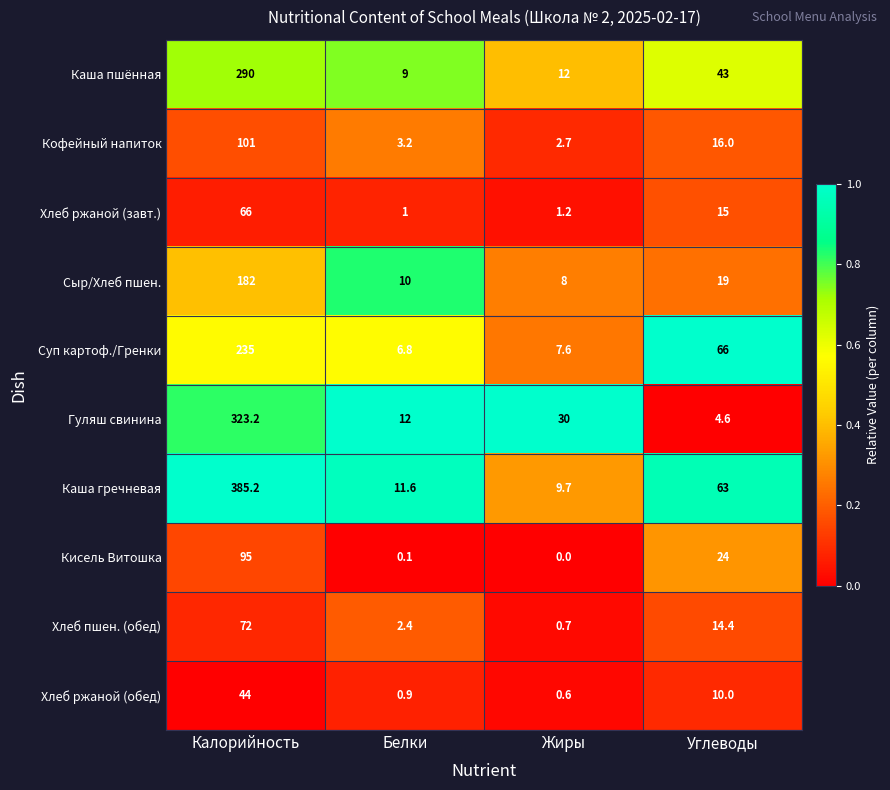

What is the total value across all series at Белки?

57.0